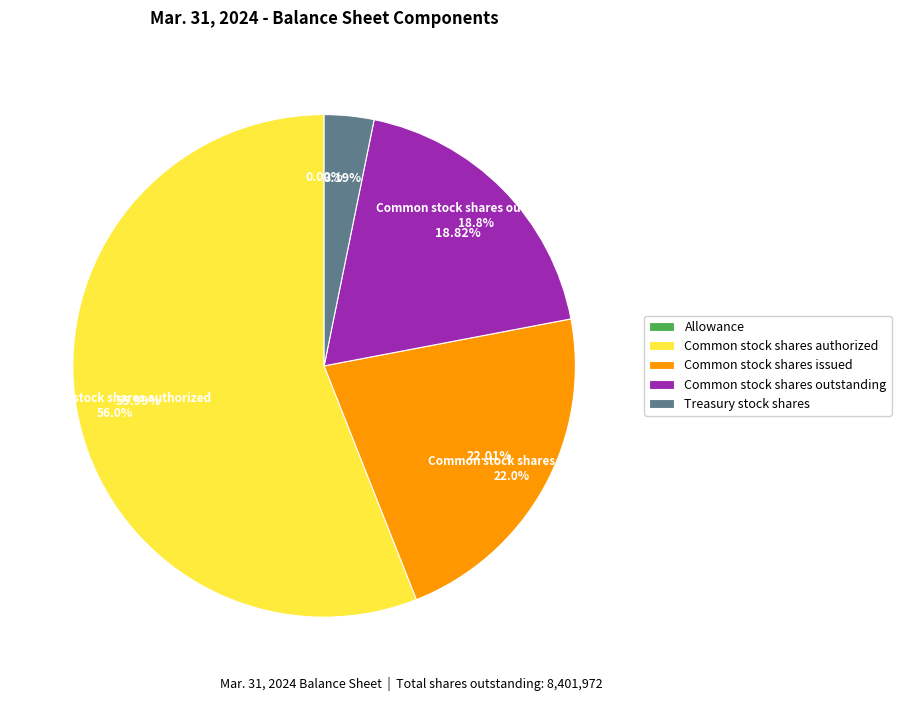

To the nearest percent, what portion does Common stock shares outstanding represent?

19%